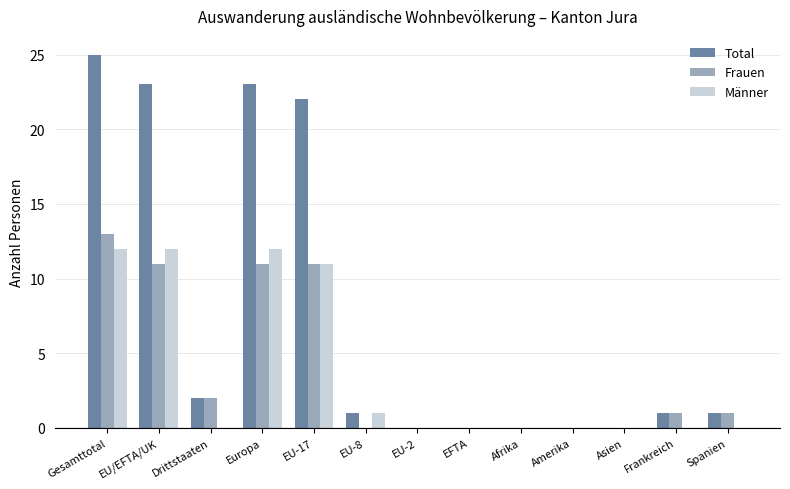

The Männer series shows -5 at EU-2. True or false?

False